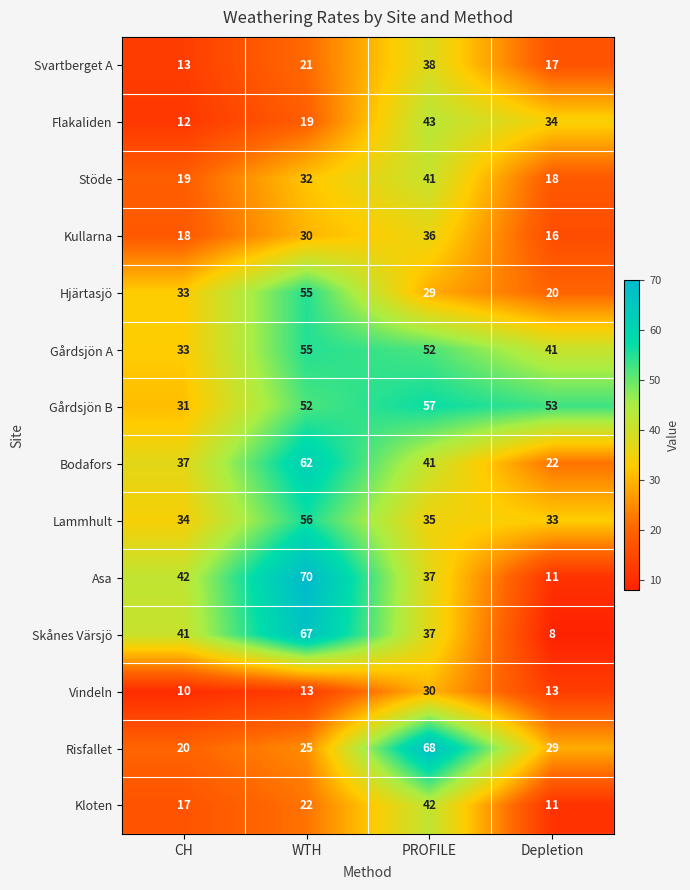

Is it true that Svartberget A equals 21 at WTH?

True